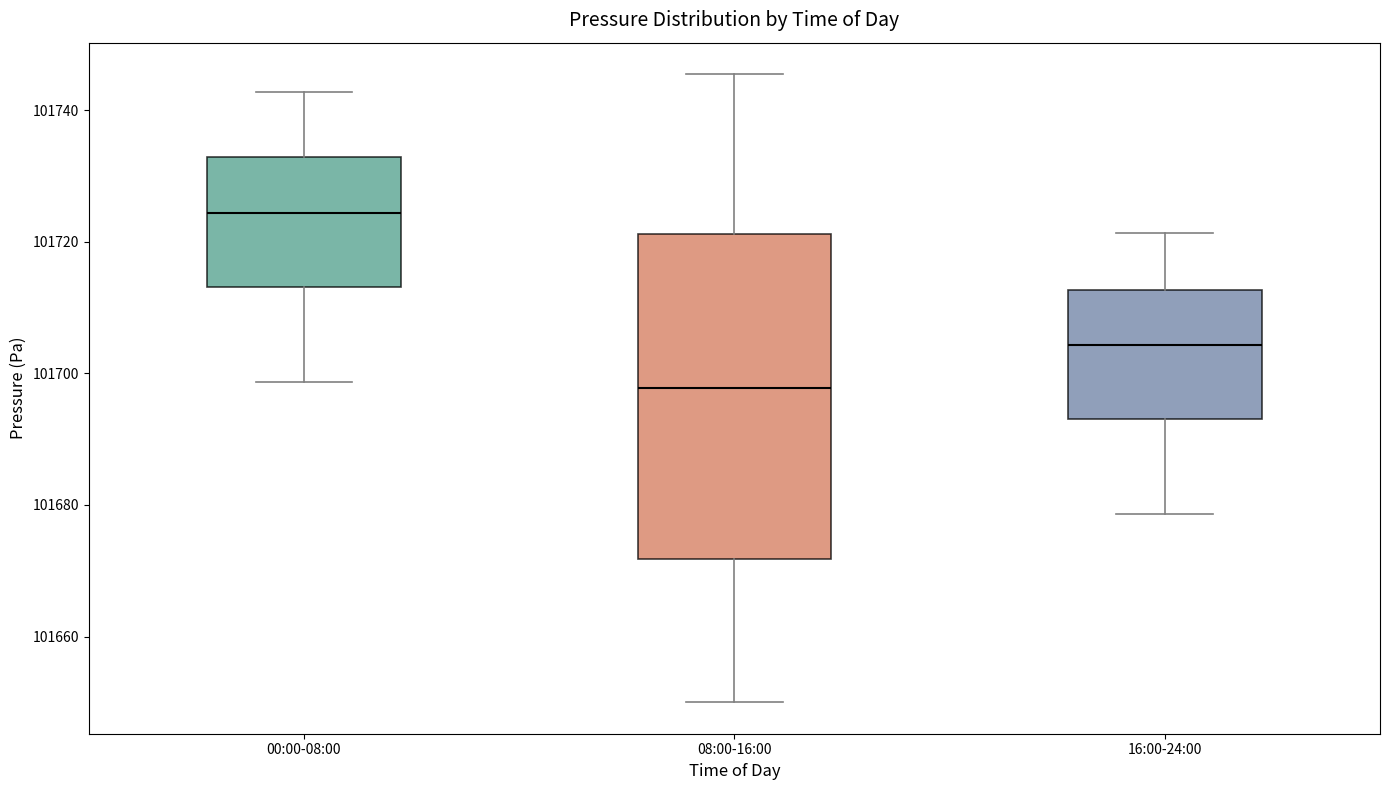

Reading left to right, read every box against the y-axis: the position of its median line, the range the box covers, and the ends of its whiskers. The values are not printed on the chart, so give them approximately, as read against the axis.

00:00-08:00: median 101724, box 101714 to 101732, whiskers 101698 to 101742
08:00-16:00: median 101698, box 101672 to 101722, whiskers 101650 to 101746
16:00-24:00: median 101704, box 101694 to 101712, whiskers 101678 to 101722